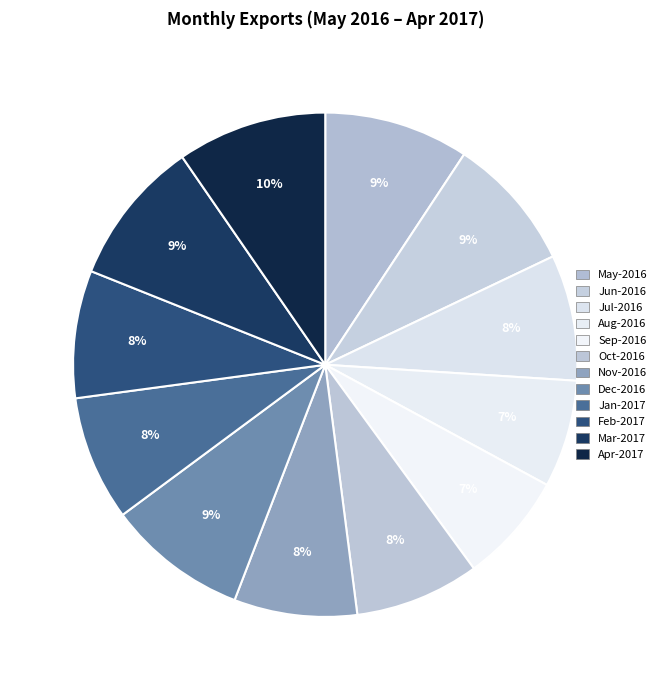

Which slice is the largest?

Apr-2017